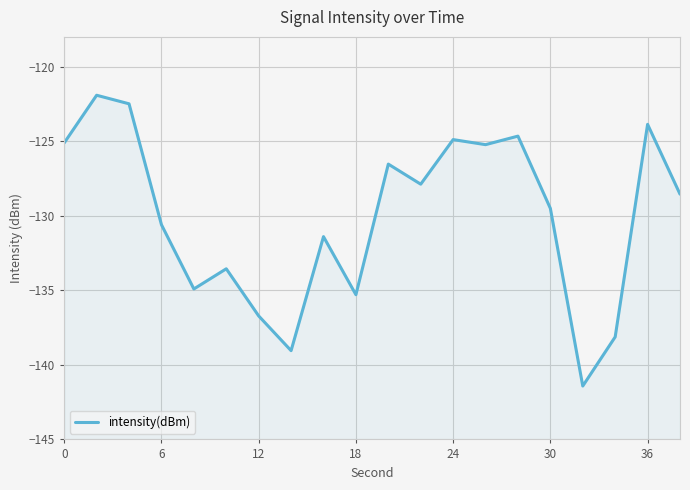

Reading left to right, transcribe all the data shown in this chart.

-125.1	-121.9	-122.5	-130.6	-134.9	-133.6	-136.7	-139.0	-131.4	-135.3	-126.5	-127.9	-124.9	-125.2	-124.7	-129.5	-141.4	-138.1	-123.9	-128.5